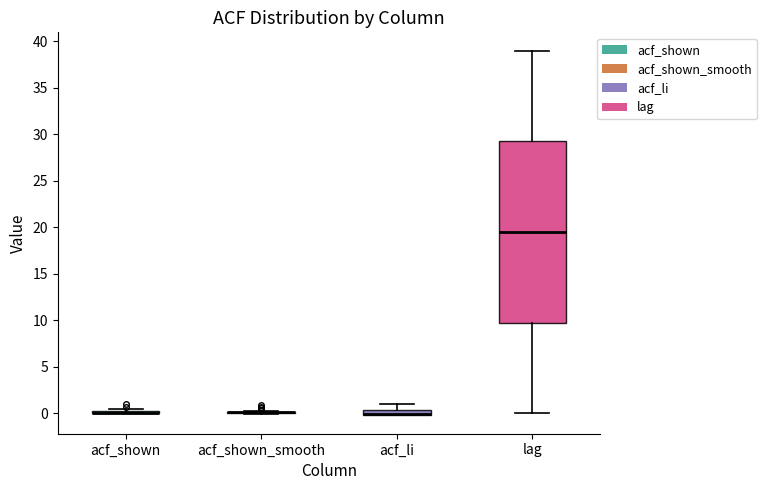

Comparing the boxes themselves (not the whiskers), which one is the tallest?

lag